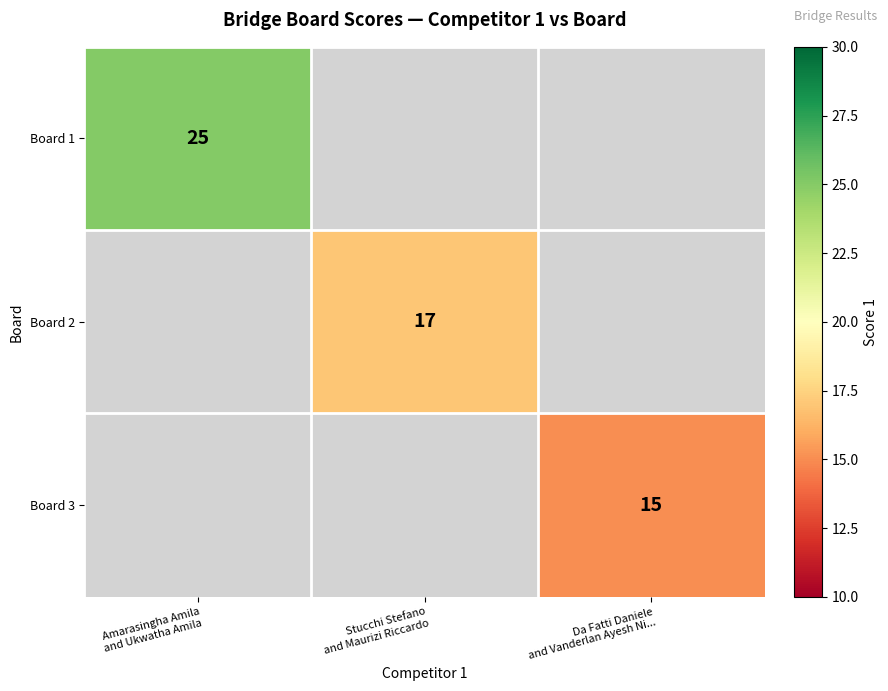

At how many categories does at least one series exceed 21?

1